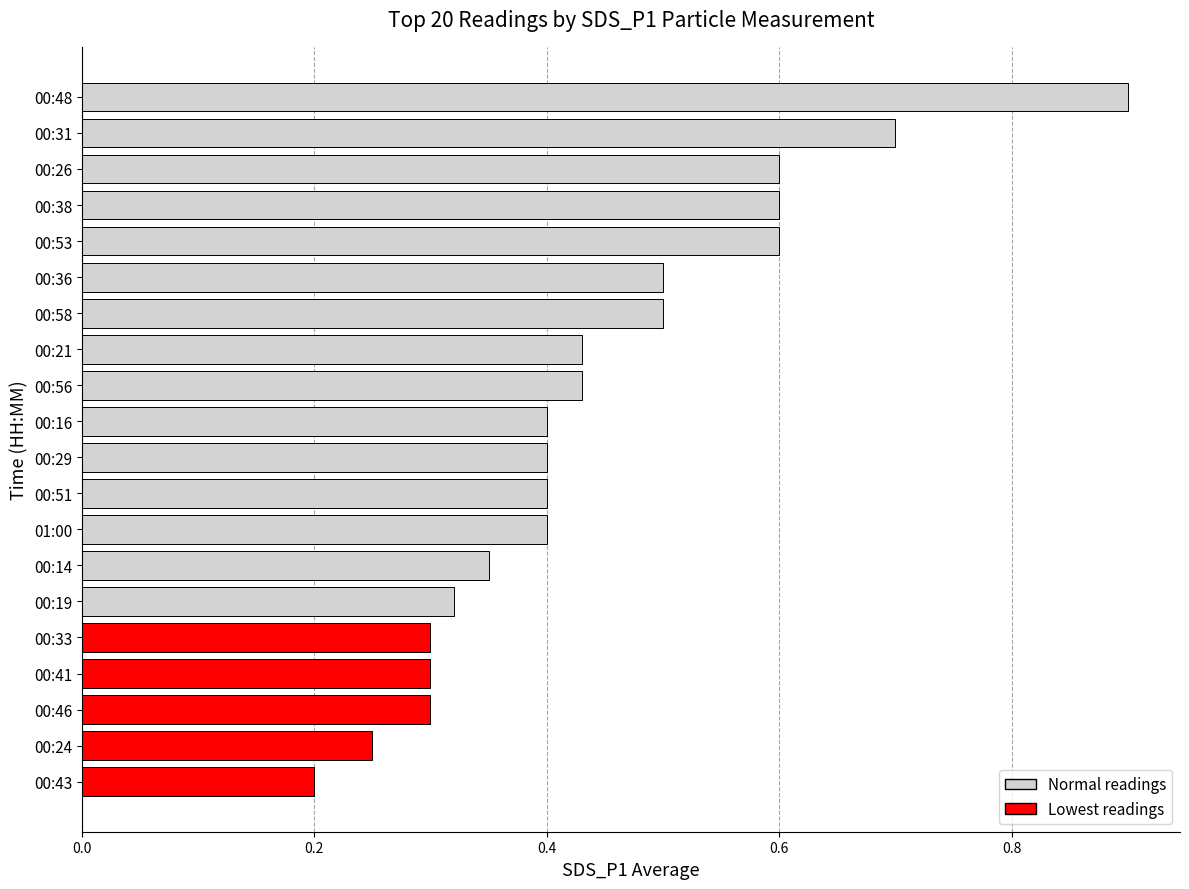

Which label corresponds to the smallest value in the chart?

00:43